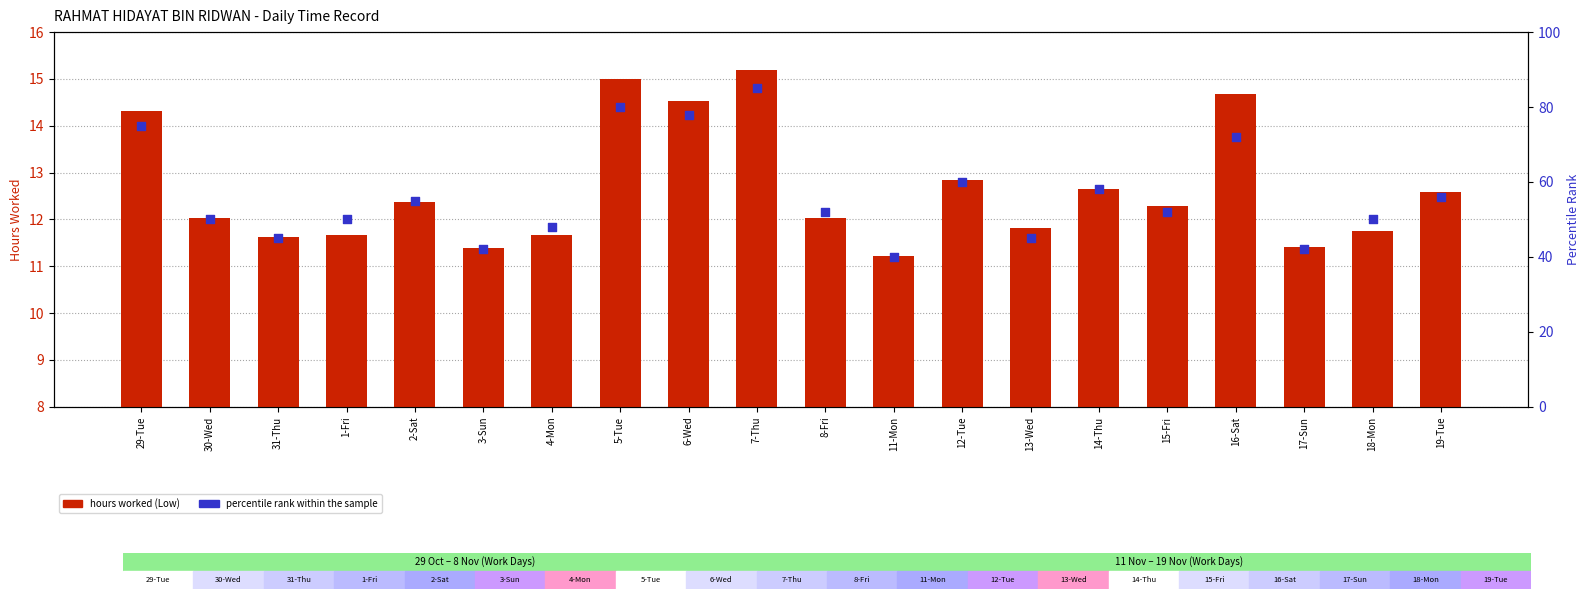

Which series reaches the minimum Y coordinate?

hours worked (Low)